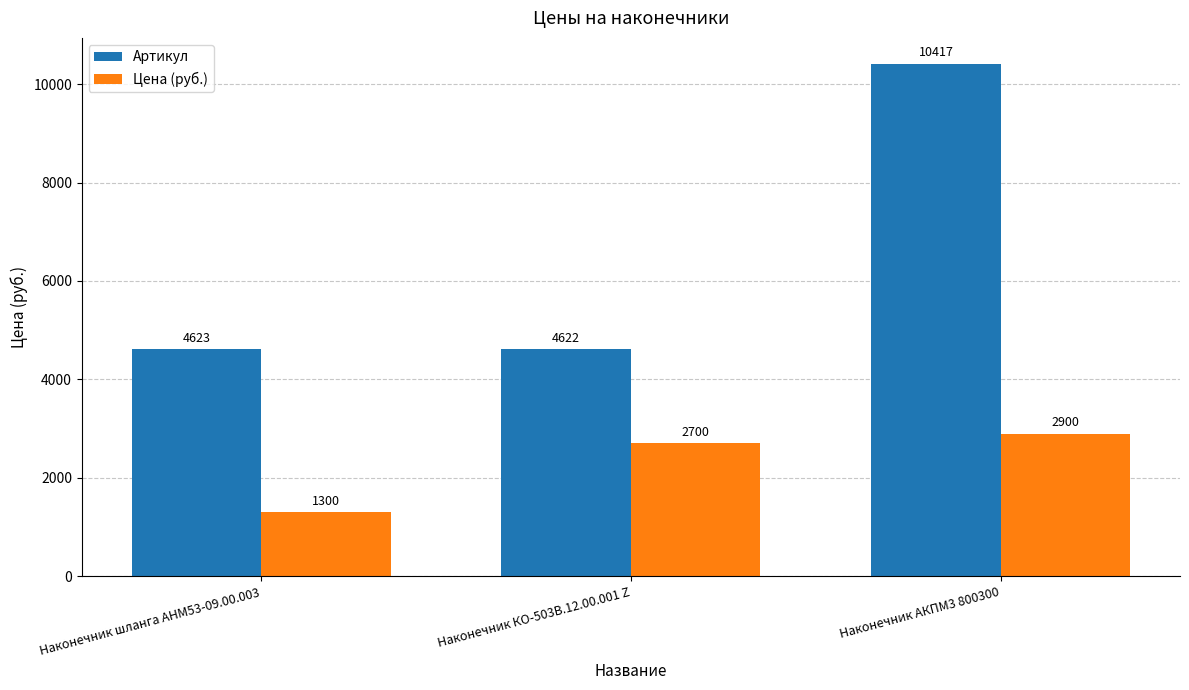

What is the difference between the highest and lowest values at Наконечник АКПМ3 800300?

7517